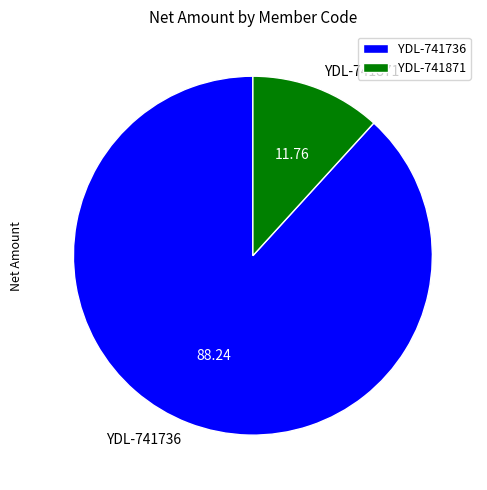

Does YDL-741736 represent more than half of the total?

Yes